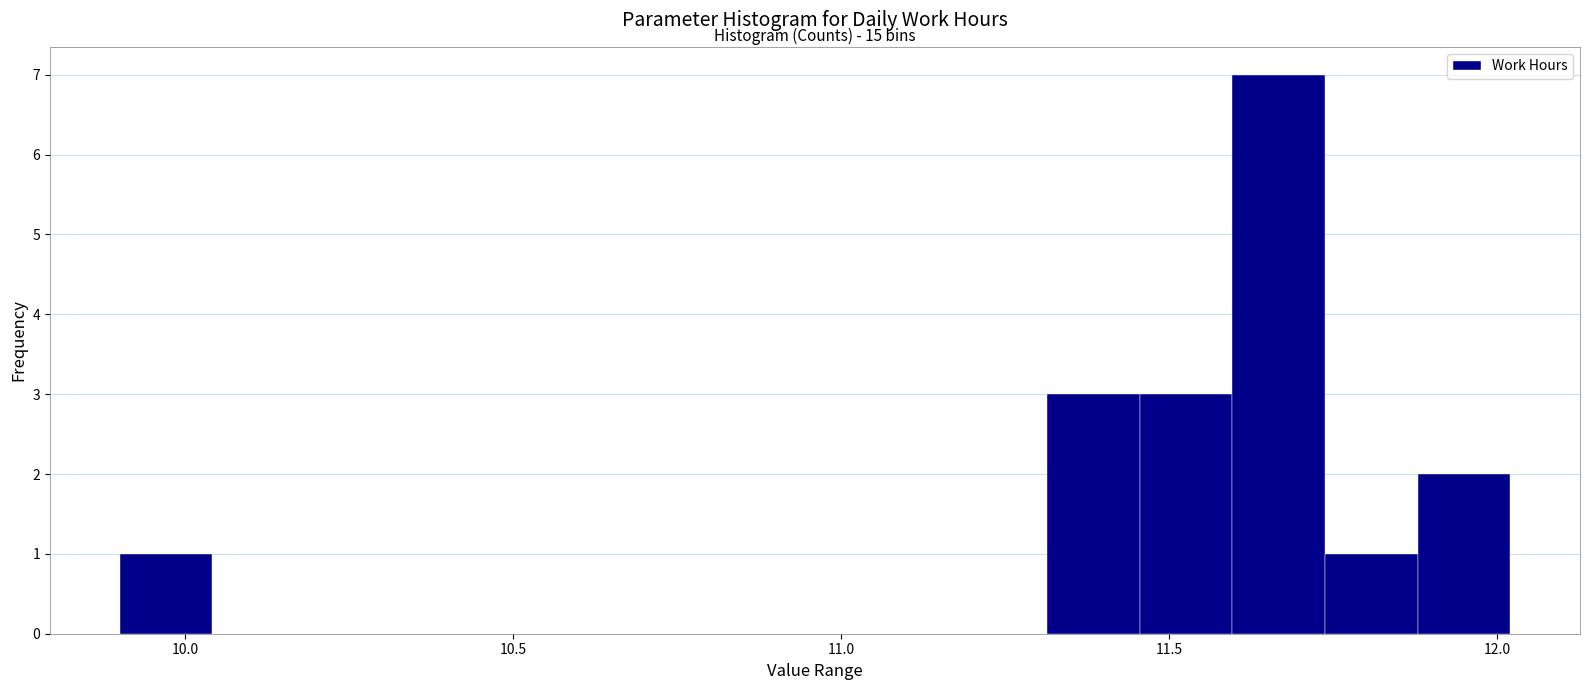

Around what value on the x-axis is the tallest bar? Give the approximate position of its centre, as read against the axis.

11.65